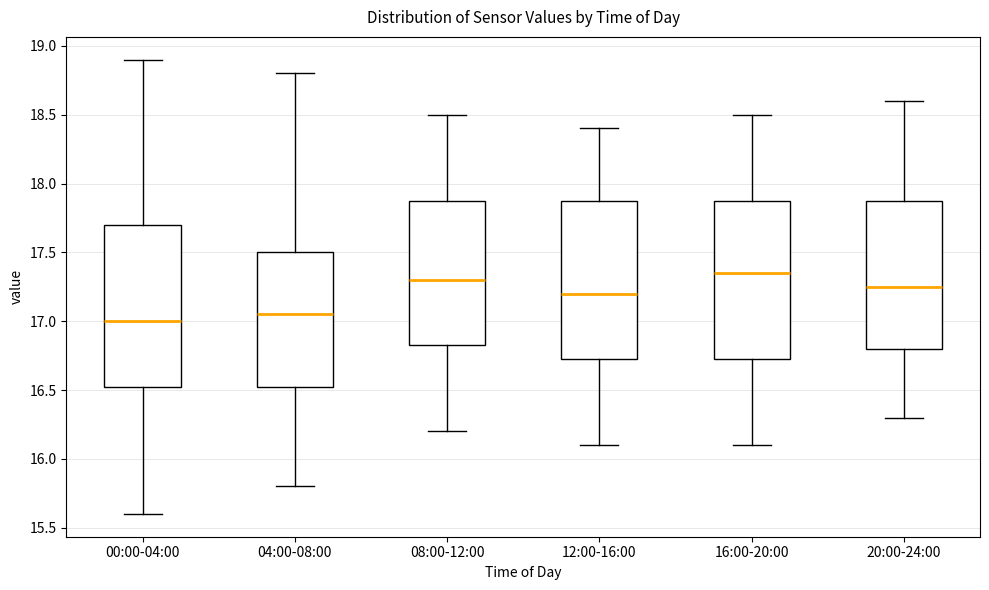

Reading left to right, transcribe this box plot: for each box, give where its median line is, the range the box spans, and where its two whiskers end, as read against the y-axis. The values are not printed on the chart, so give them approximately, as read against the axis.

00:00-04:00: median 17.00, box 16.55 to 17.70, whiskers 15.60 to 18.90
04:00-08:00: median 17.05, box 16.55 to 17.50, whiskers 15.80 to 18.80
08:00-12:00: median 17.30, box 16.85 to 17.90, whiskers 16.20 to 18.50
12:00-16:00: median 17.20, box 16.75 to 17.90, whiskers 16.10 to 18.40
16:00-20:00: median 17.35, box 16.75 to 17.90, whiskers 16.10 to 18.50
20:00-24:00: median 17.25, box 16.80 to 17.90, whiskers 16.30 to 18.60